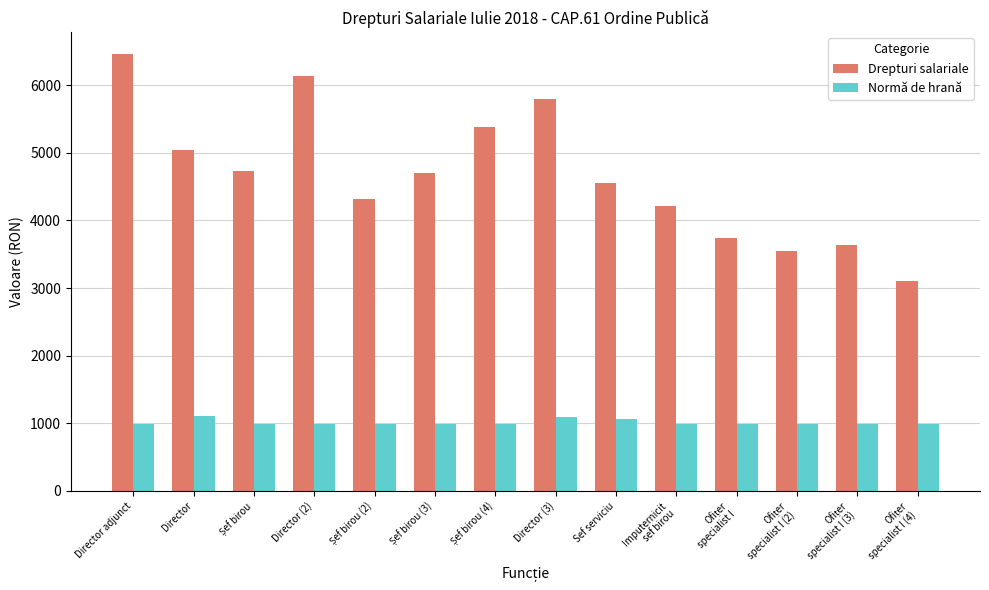

Which category has the highest value in the Drepturi salariale series?

Director adjunct